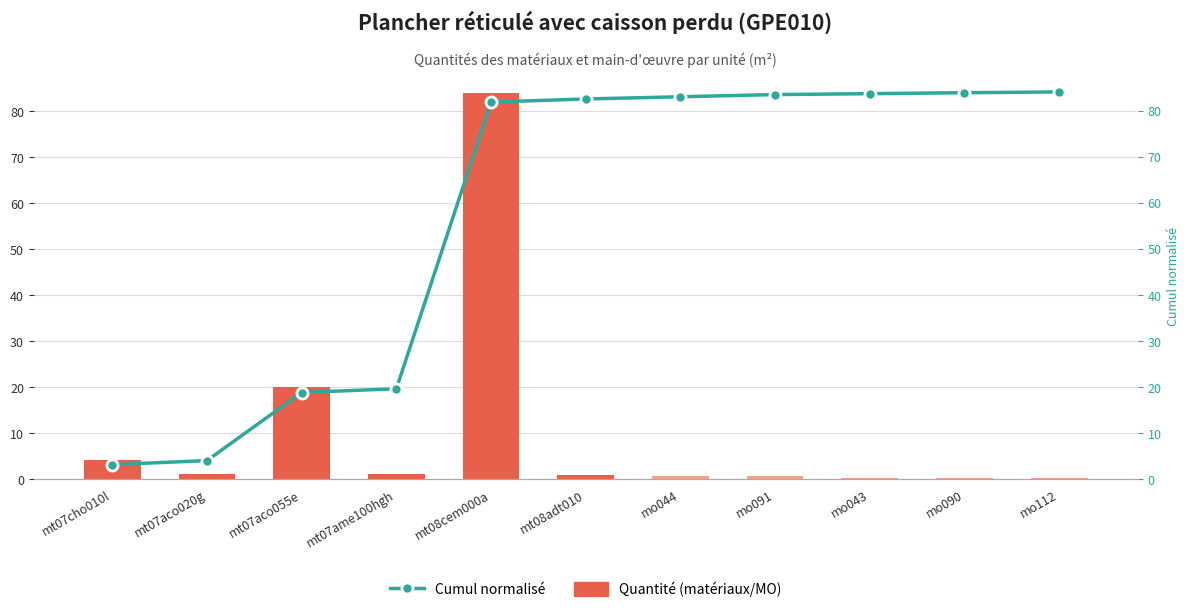

Is the value of Cumul normalisé at mt07cho010l greater than the value of Quantité (matériaux/MO) at mt07aco055e?

No